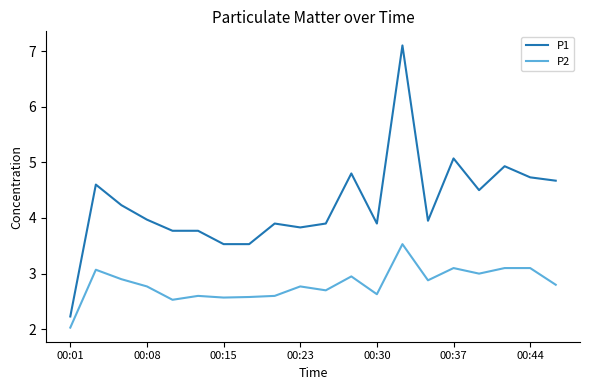

What is the average value of the P1 series?

4.2